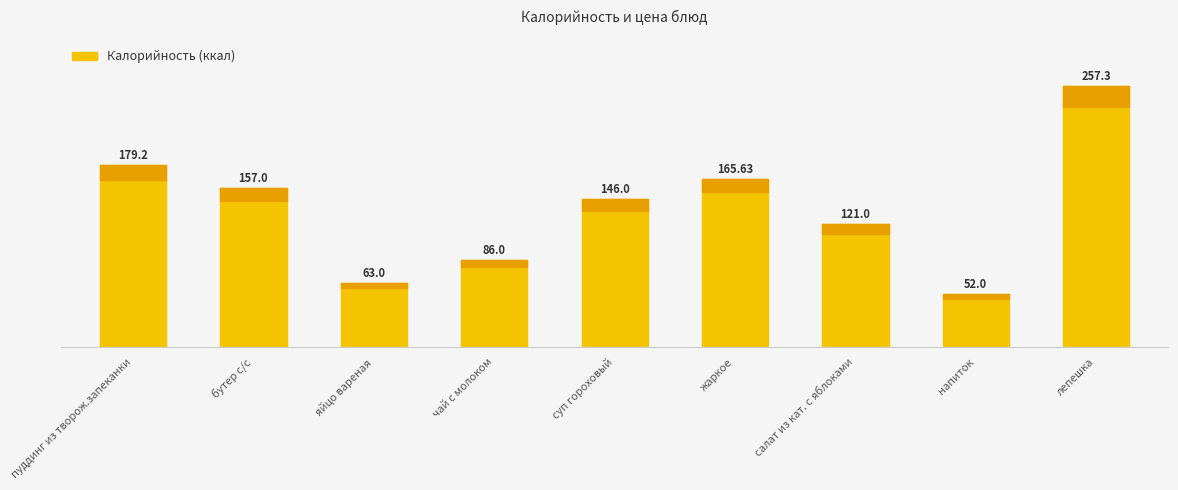

Reading right to left, extract all data points from this chart.

257.3	52.0	121.0	165.6	146.0	86.0	63.0	157.0	179.2